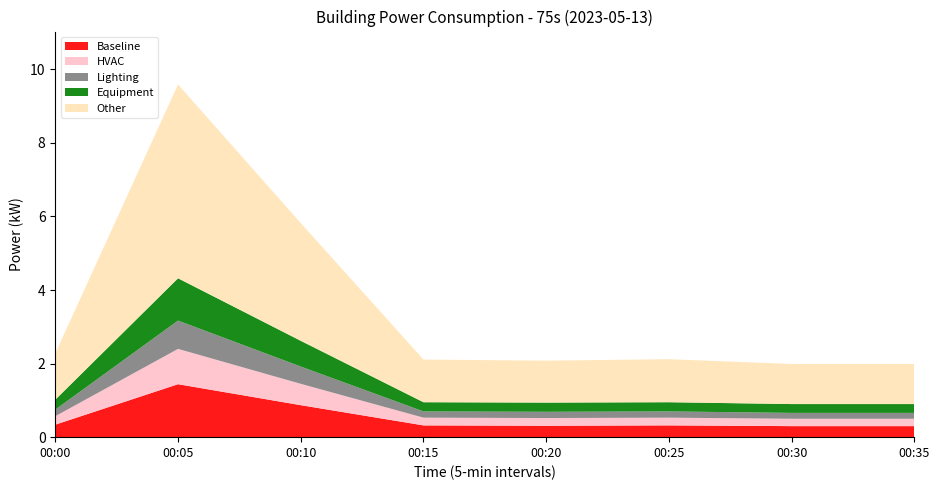

What is the lowest value of the Baseline series?

0.3